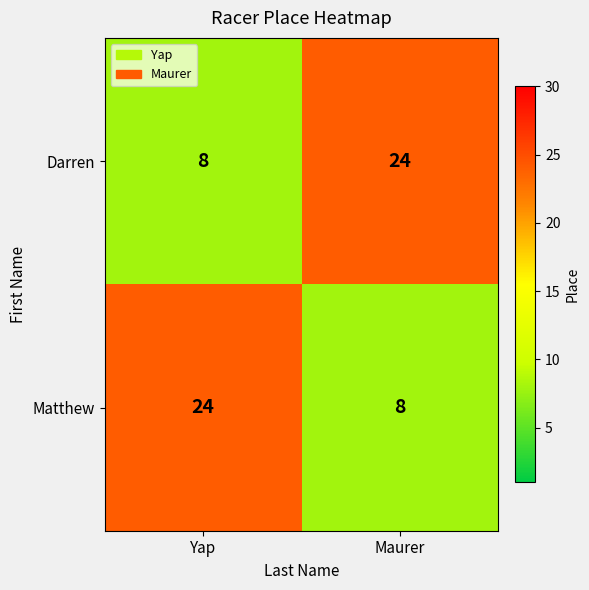

Which category has the highest value in the Matthew series?

Yap